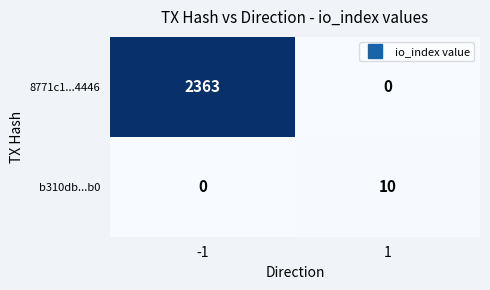

At -1, list the series in order from largest to smallest.

8771c1...4446, b310db...b0